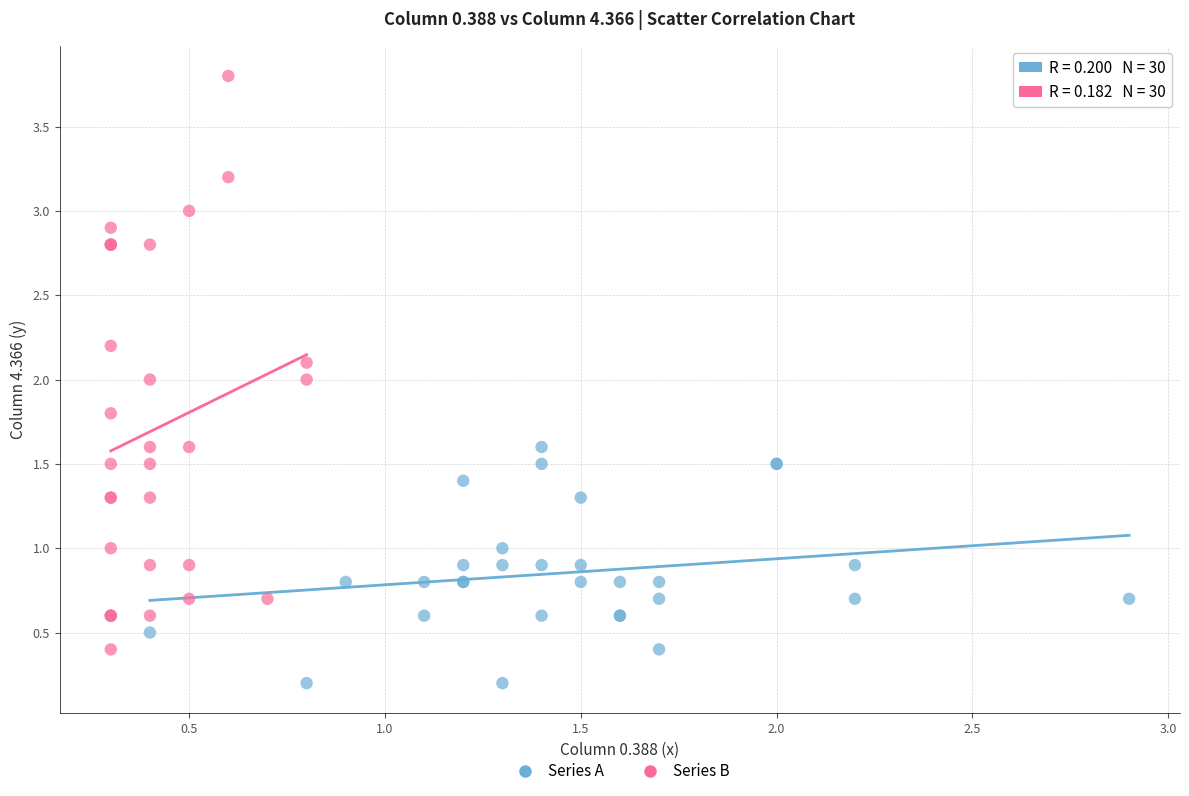

What are all the series names shown in the legend?

Series A, Series B